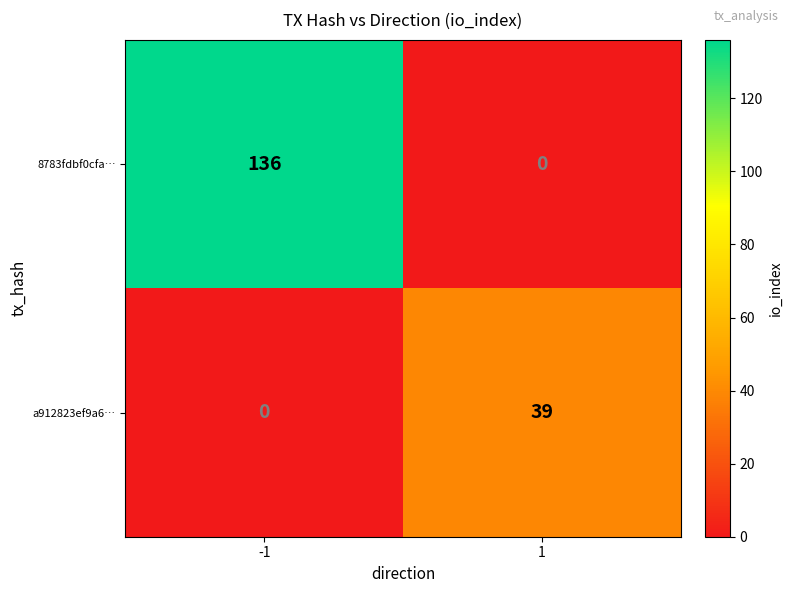

Which series has the largest range (max minus min)?

8783fdbf0cfa…